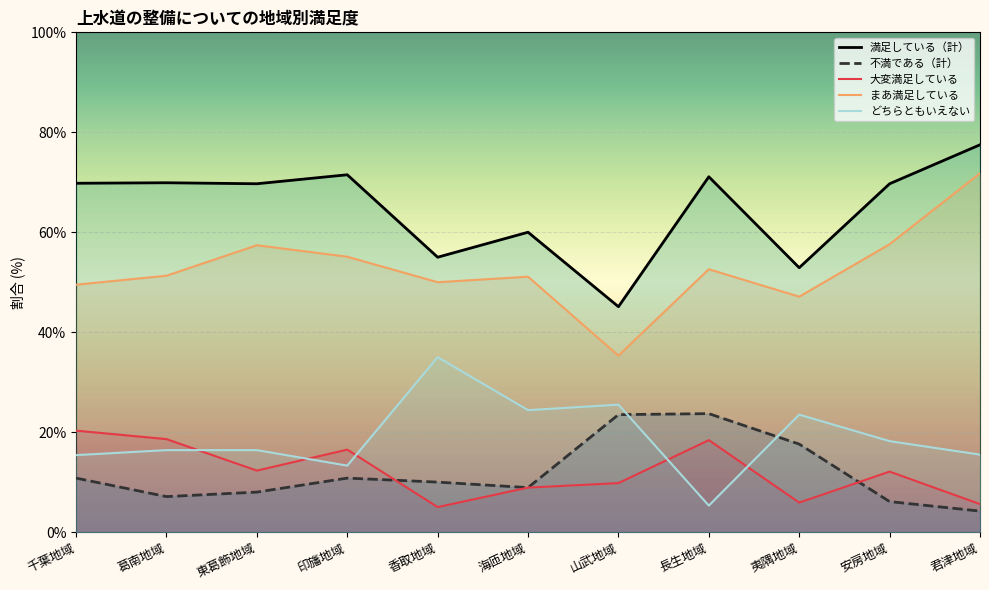

At how many categories does at least one series exceed 6?

11